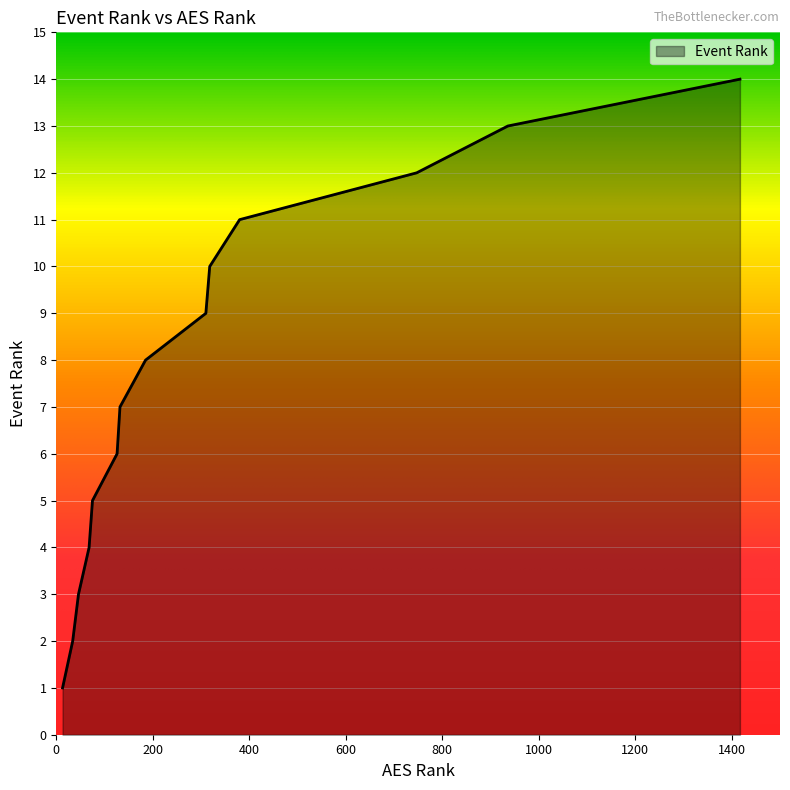

What is the difference between the maximum and minimum values?

13